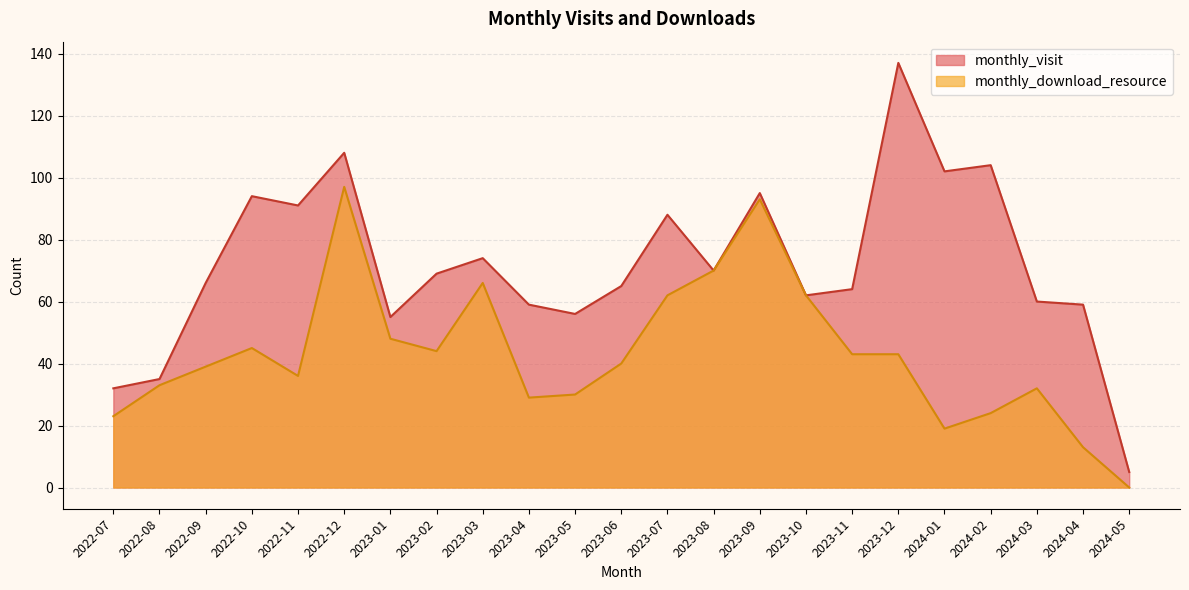

What is the difference between the maximum and minimum values in the monthly_download_resource series?

97